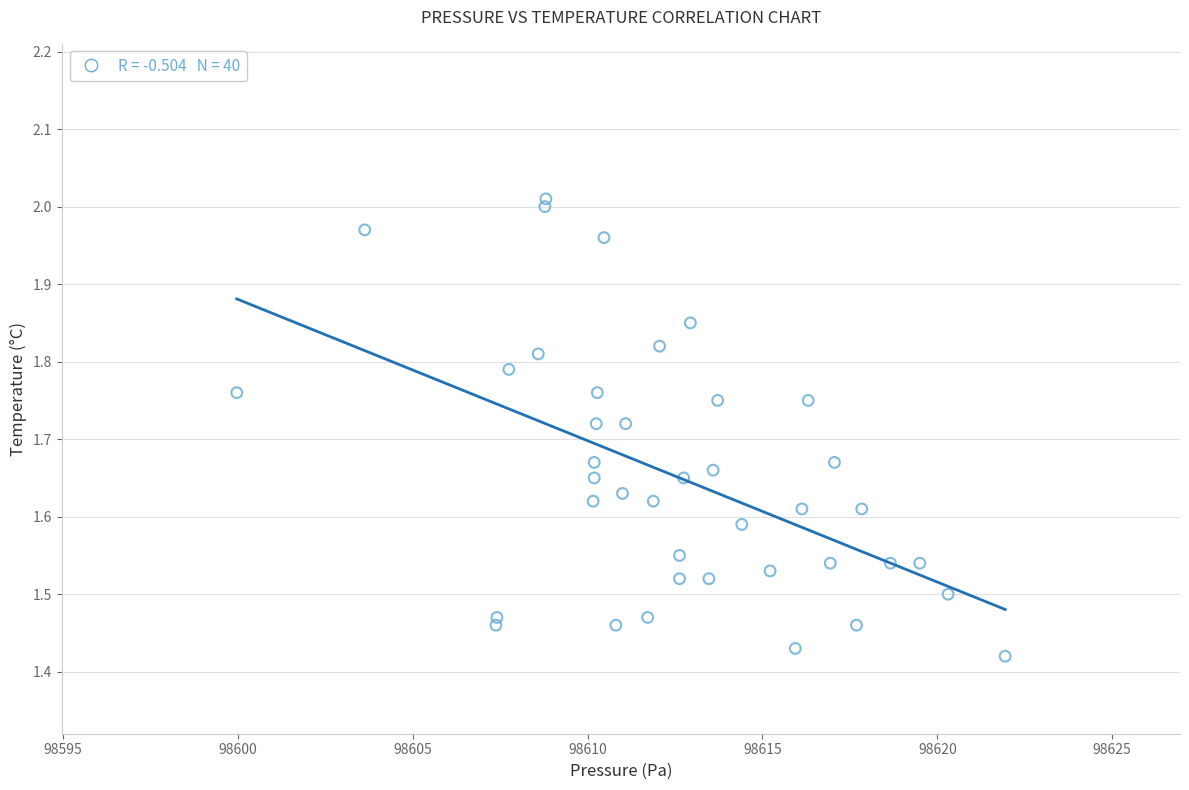

What is the range of Y values (max minus min)?

0.6